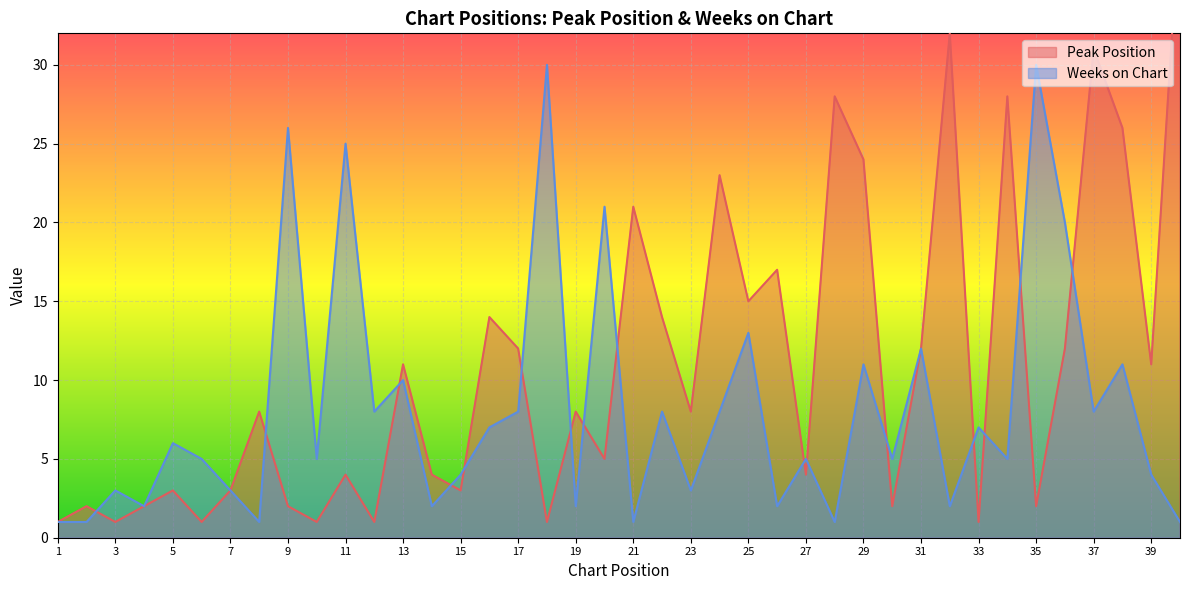

What is the sum of all Peak Position values?

438